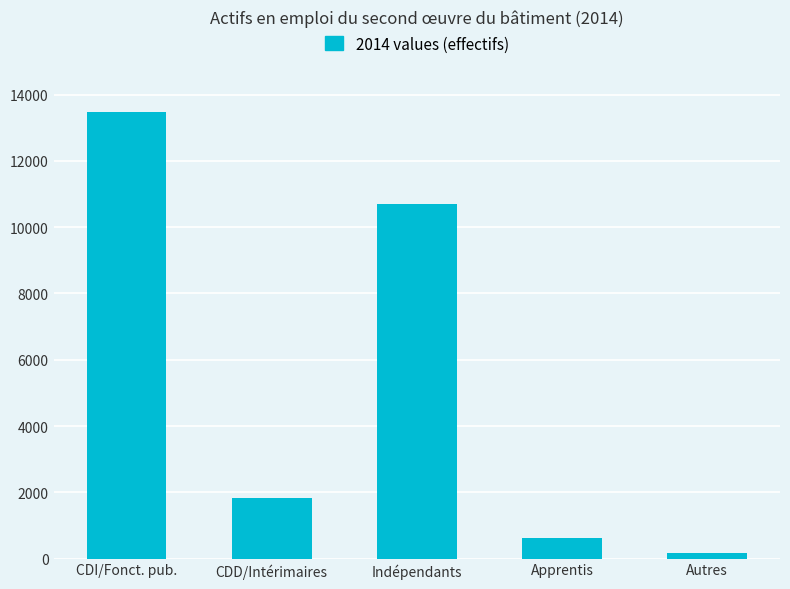

Which label corresponds to the largest value in the chart?

CDI/Fonct. pub.